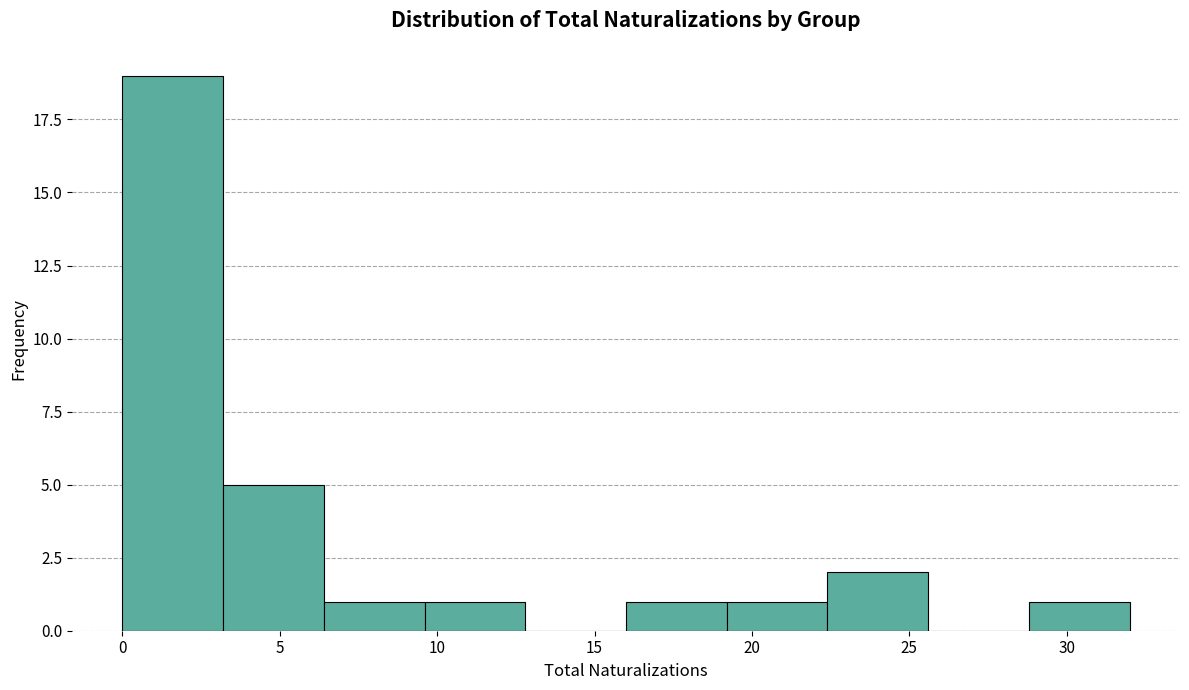

Reading left to right, transcribe this chart: for each bar, give the range it covers on the x-axis and its height. Neither the bar edges nor the heights are printed on the chart, so give them approximately, as read against the axes.

0.0 to 3.2: 19
3.2 to 6.4: 5
6.4 to 9.6: 1
9.6 to 12.8: 1
12.8 to 16.0: 0
16.0 to 19.2: 1
19.2 to 22.4: 1
22.4 to 25.6: 2
25.6 to 28.8: 0
28.8 to 32.0: 1